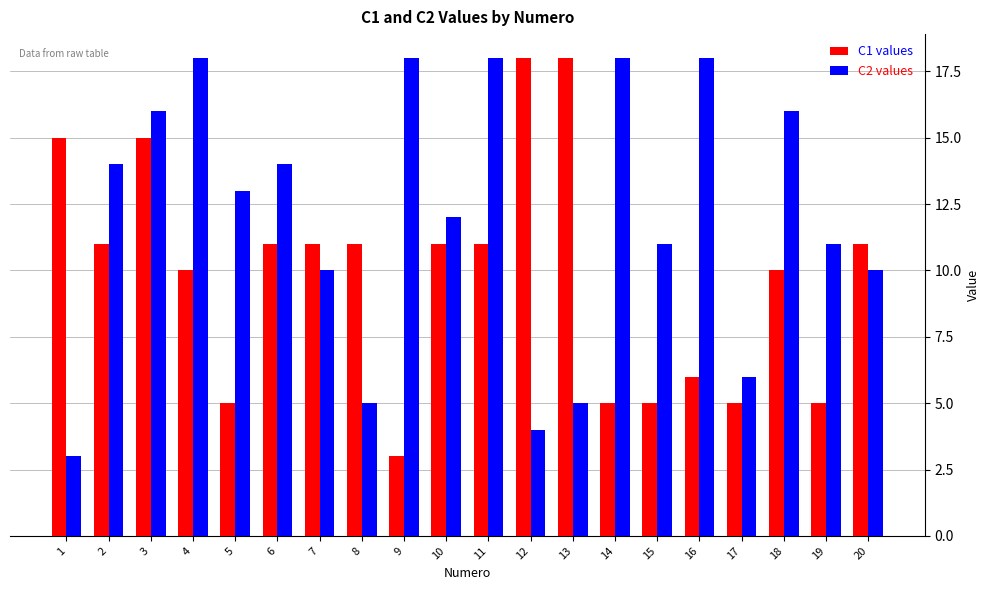

At which category is the sum across all series the highest?

3